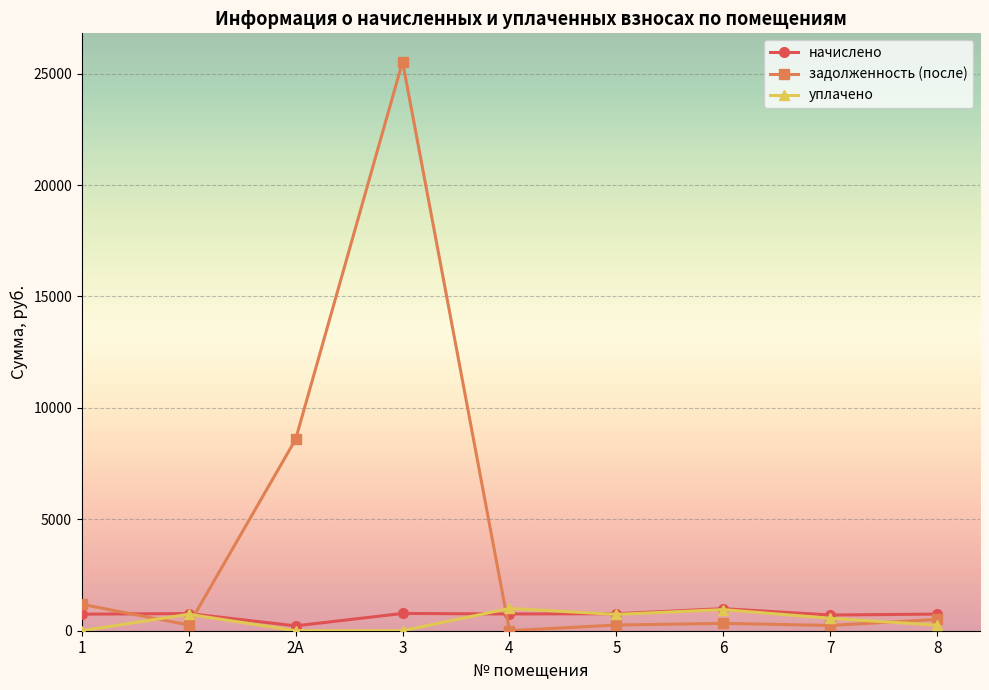

The value of уплачено at 4 is 998.6. True or false?

True